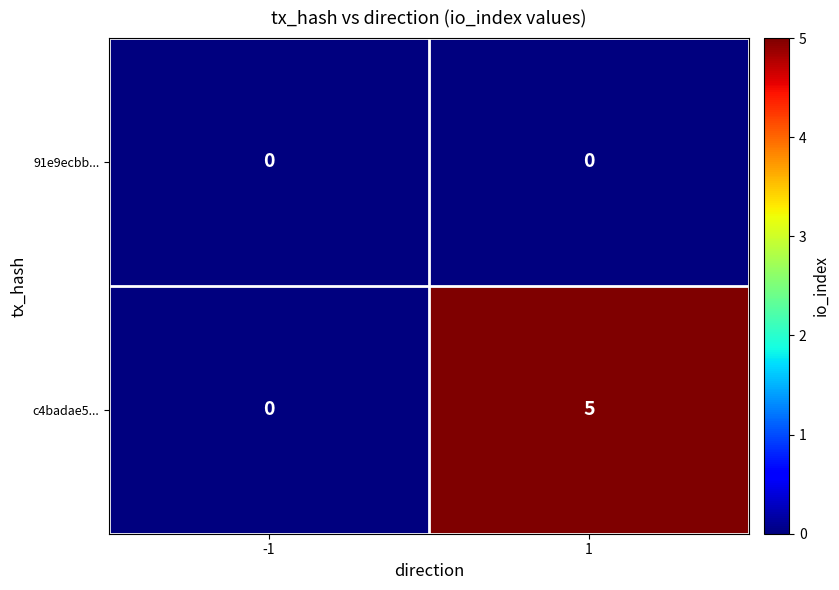

Reading right to left, extract all data points from this chart.

91e9ecbb...: 1=0	-1=0
c4badae5...: 1=5	-1=0